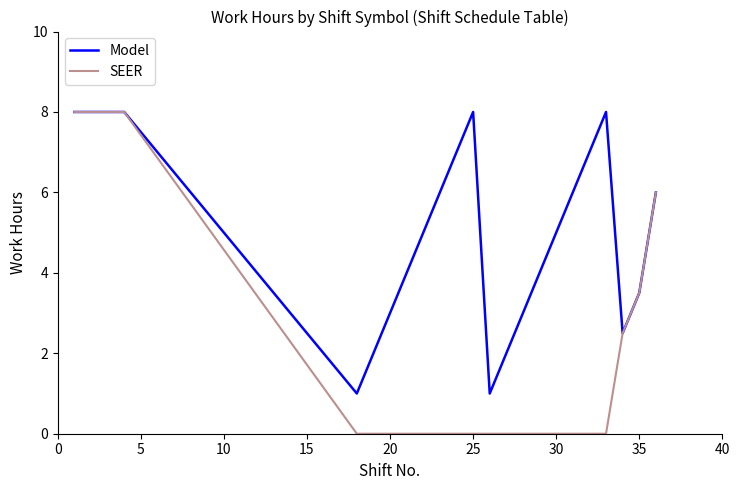

Which series has the largest range (max minus min)?

SEER